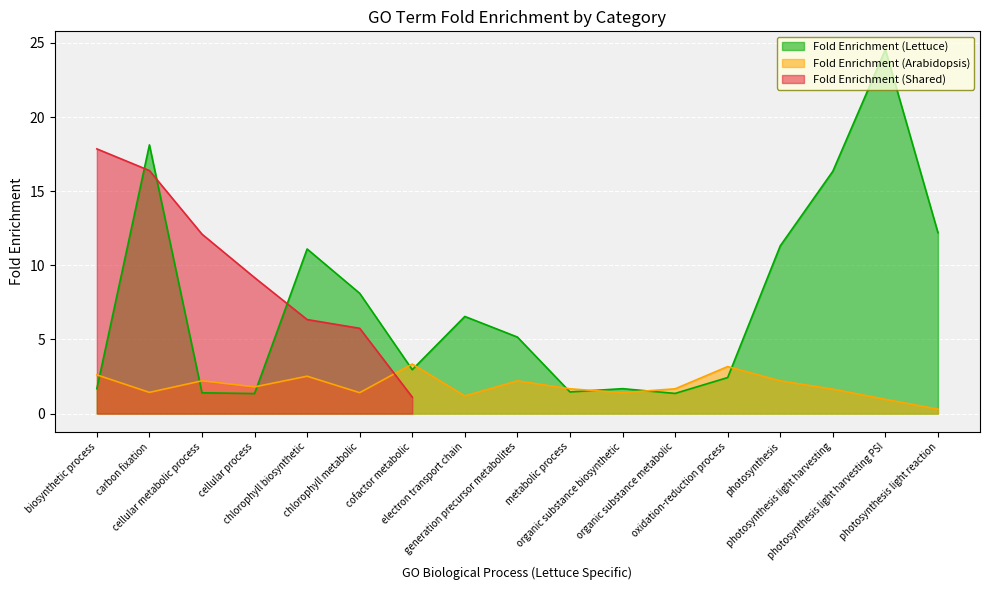

What is the label of the 1st point from the left?

biosynthetic process